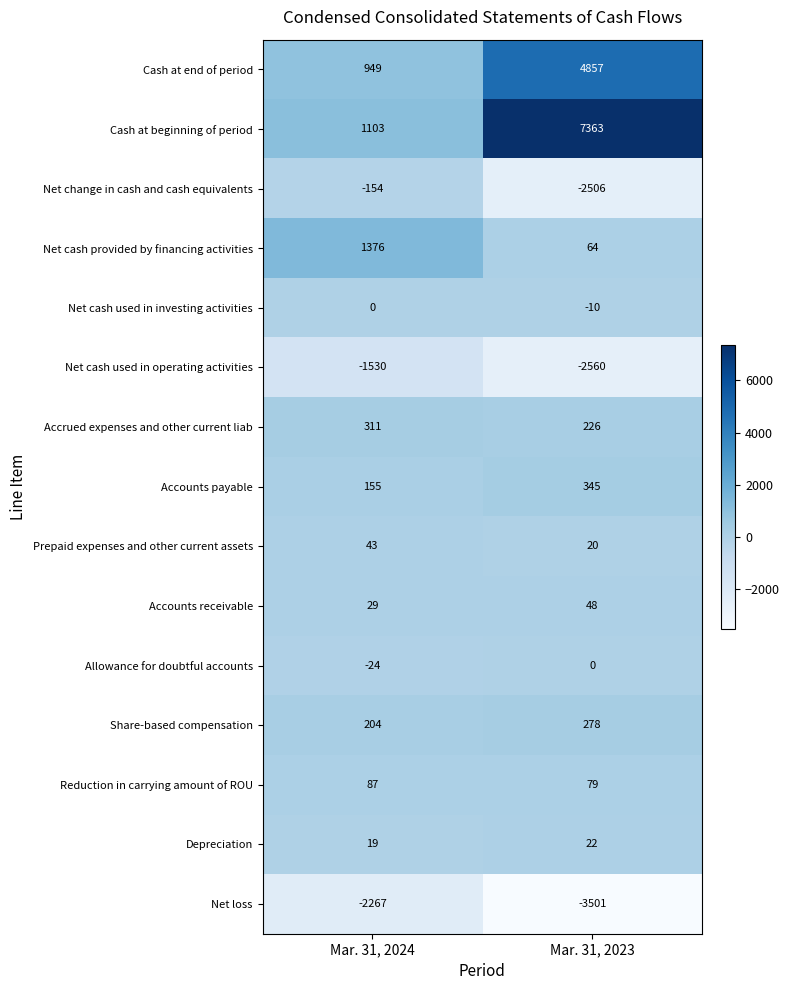

The Share-based compensation series shows 278 at Mar. 31, 2023. True or false?

True